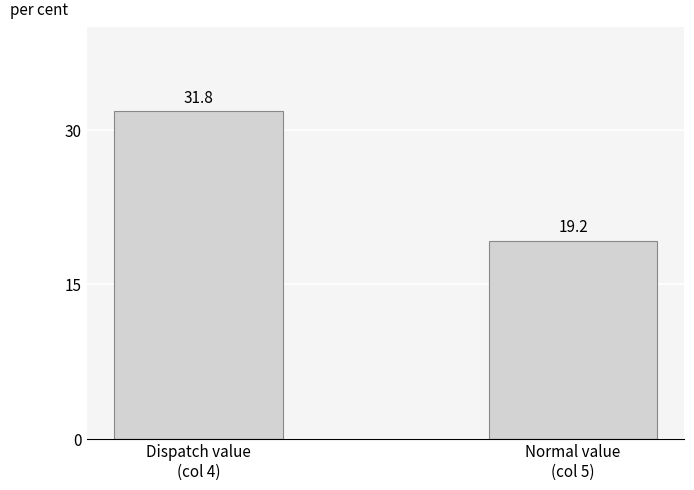

Between Dispatch value
(col 4) and Normal value
(col 5), which is larger?

Dispatch value
(col 4)